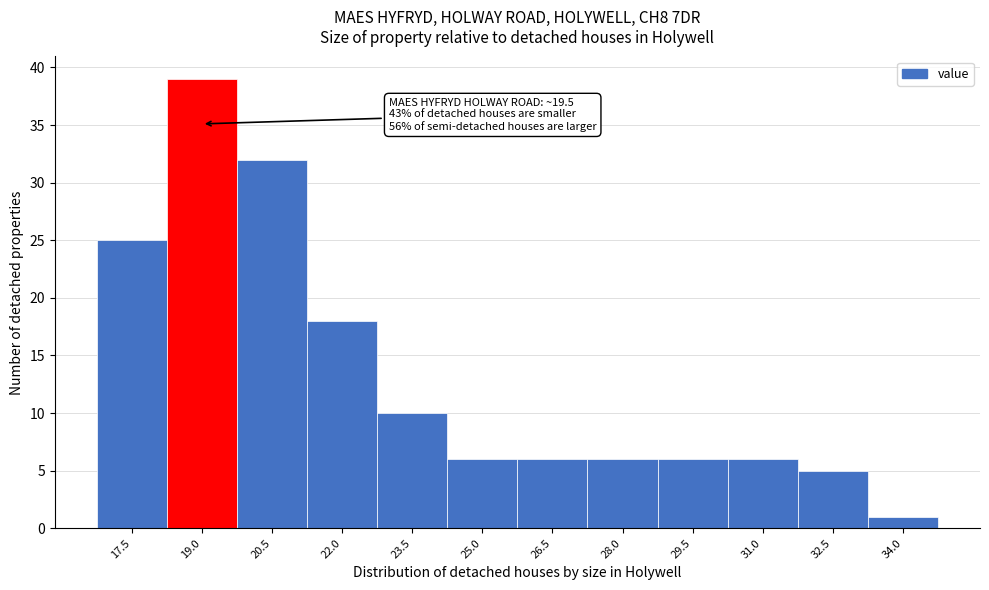

Reading left to right, list all the values displayed in this chart.

17.5=25	19.0=39	20.5=32	22.0=18	23.5=10	25.0=6	26.5=6	28.0=6	29.5=6	31.0=6	32.5=5	34.0=1